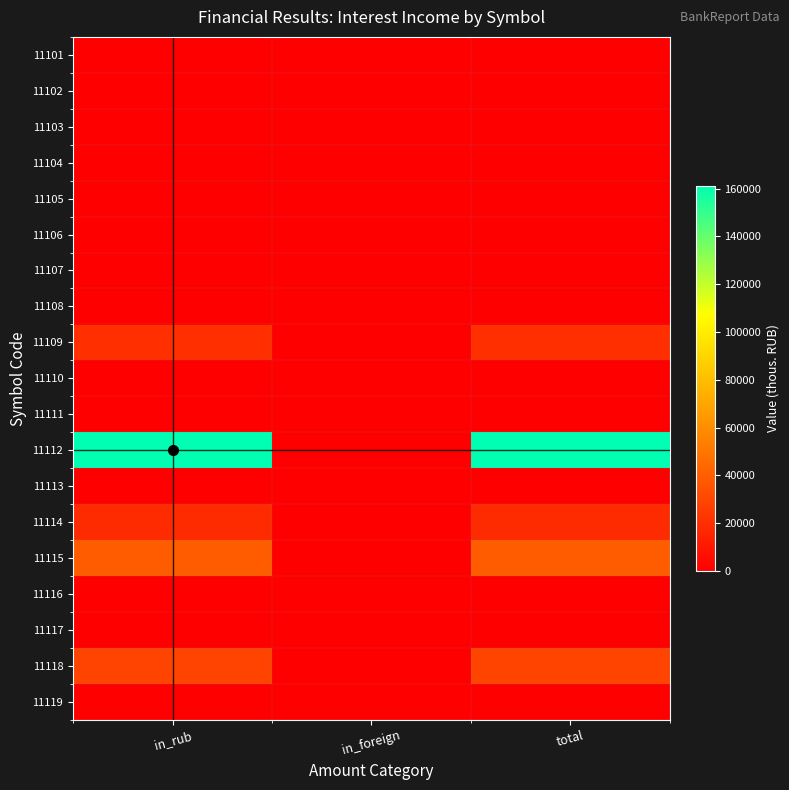

Rank the series at in_rub from highest to lowest value.

11112, 11115, 11118, 11109, 11114, 11101, 11102, 11103, 11104, 11105, 11106, 11107, 11108, 11110, 11111, 11113, 11116, 11117, 11119